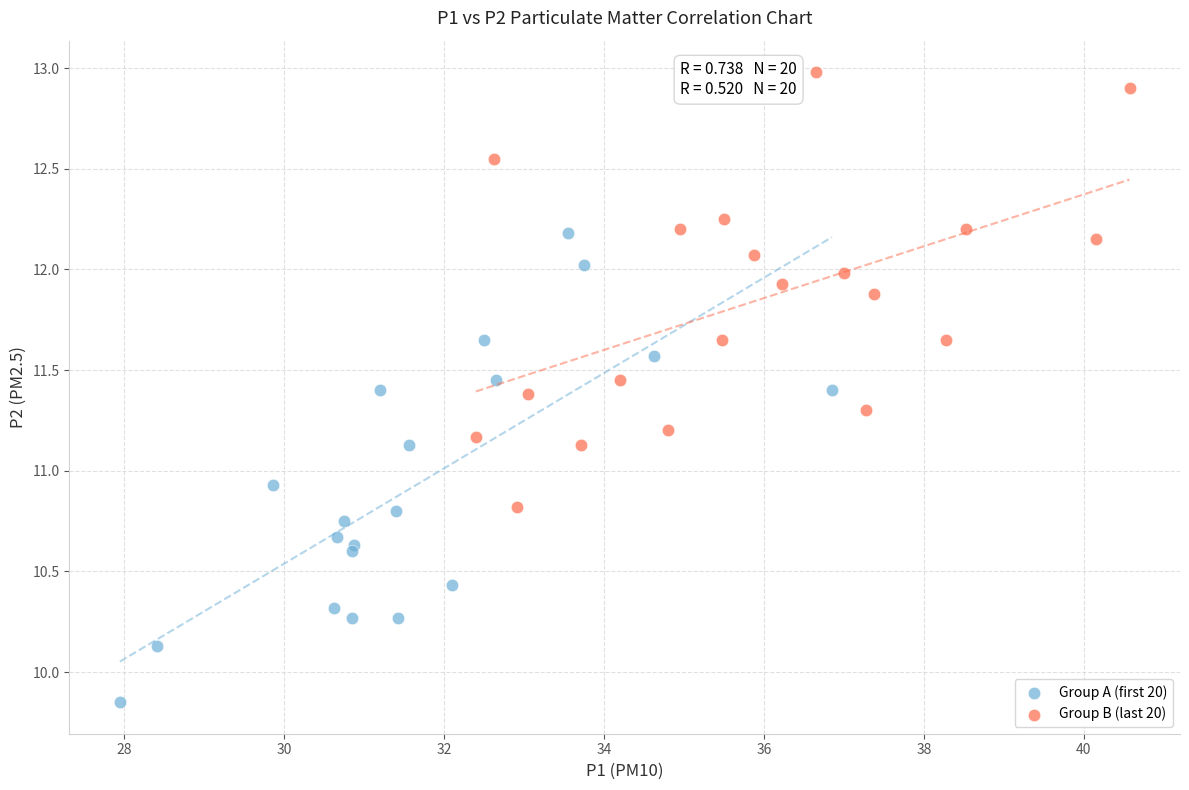

Which series contains the highest Y value?

Group B (last 20)